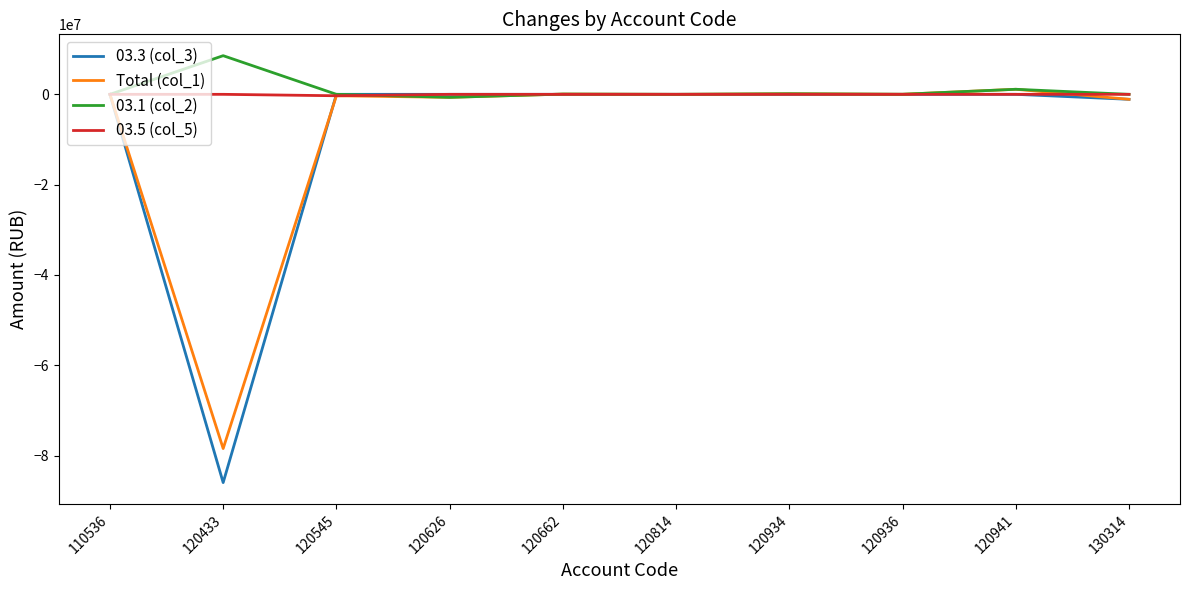

Which category has the lowest value in the 03.3 (col_3) series?

120433